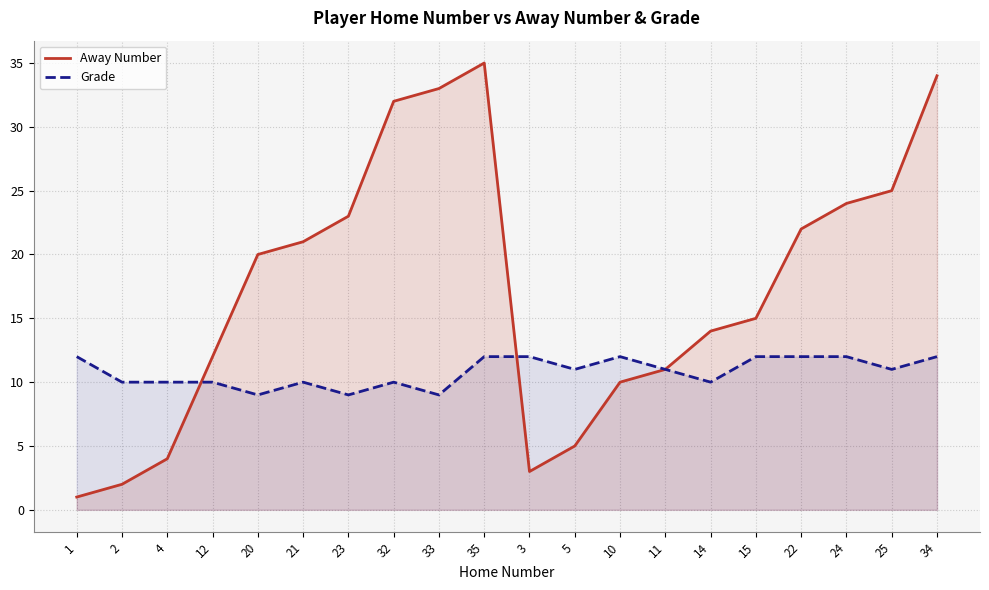

What is the greatest value displayed?

35